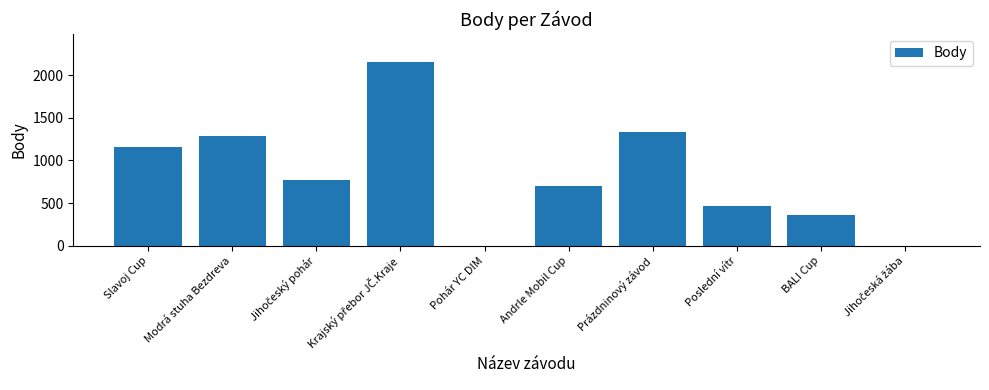

What is the sum of the values at Poslední vítr and BALI Cup?

825